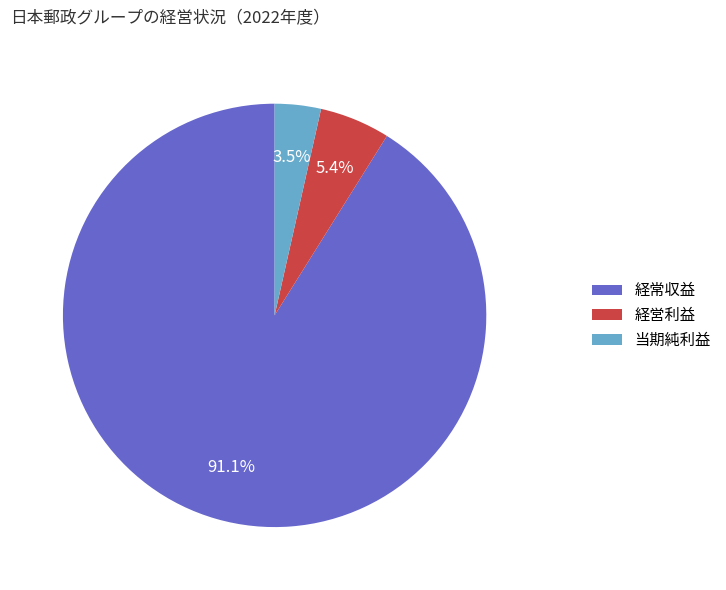

What percentage is the 経営利益 slice, to the nearest percent?

5%